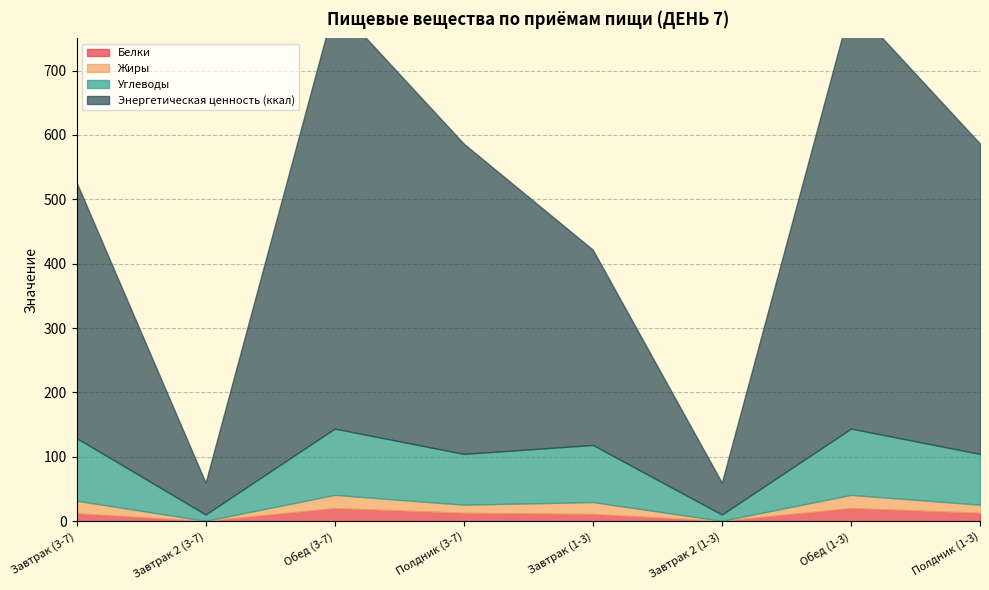

Which series has the largest total across all categories?

Энергетическая ценность (ккал)